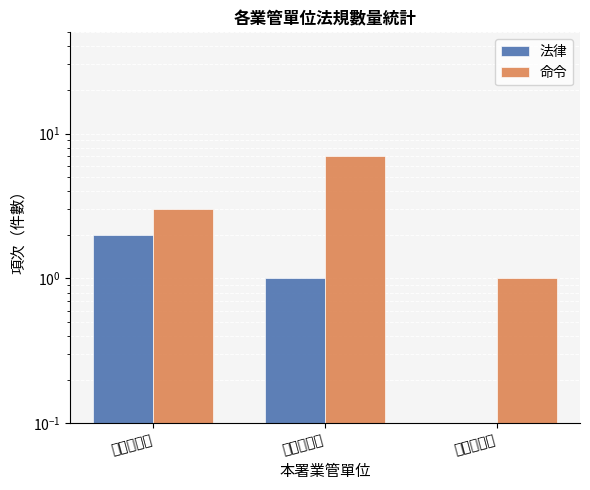

Does the chart contain any negative values?

No